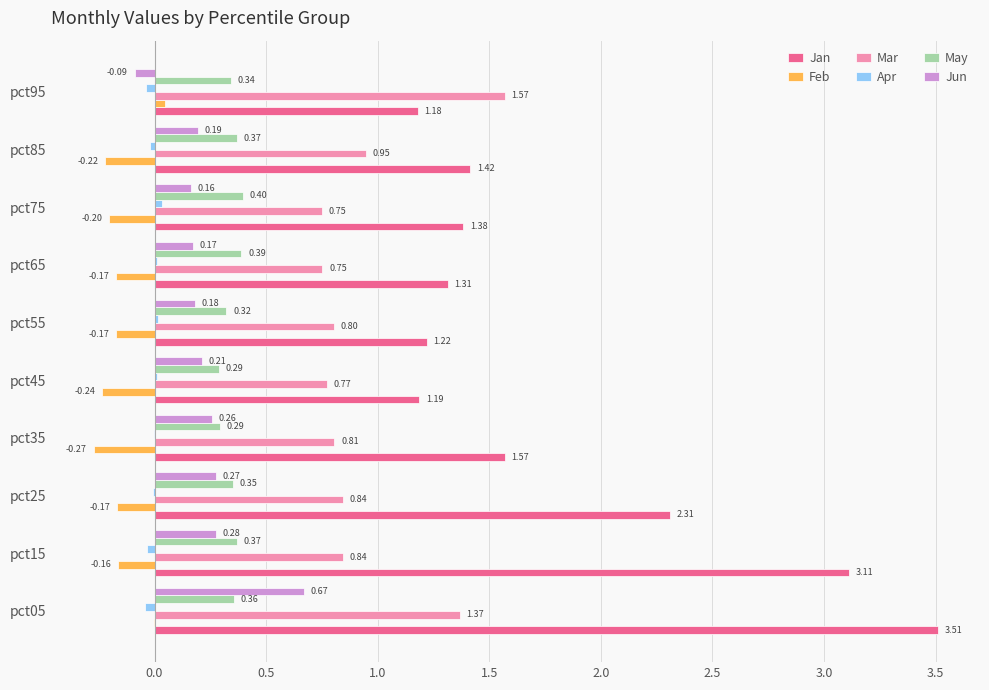

Is the value of Feb at pct25 greater than the value of Jan at pct55?

No